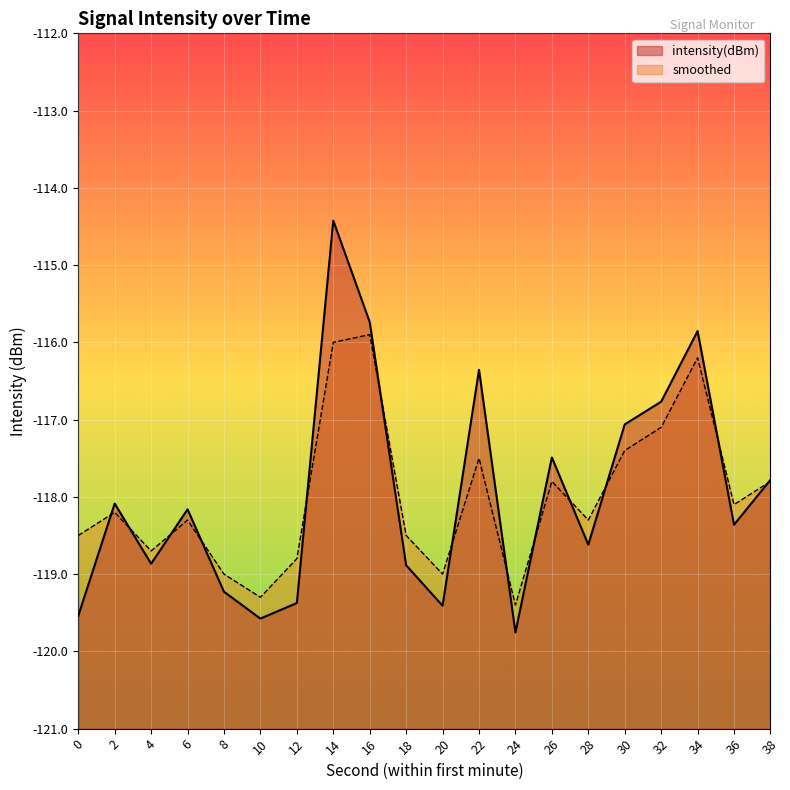

How many values in the smoothed series exceed -118?

8